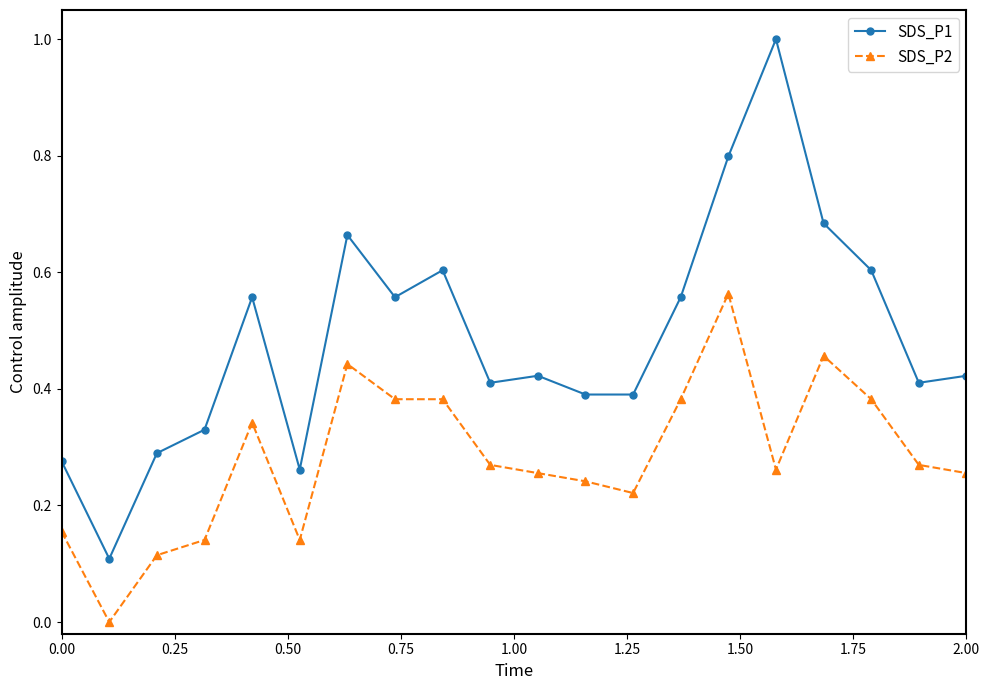

True or false: SDS_P1 has more than 0 points higher than both neighbors.

True